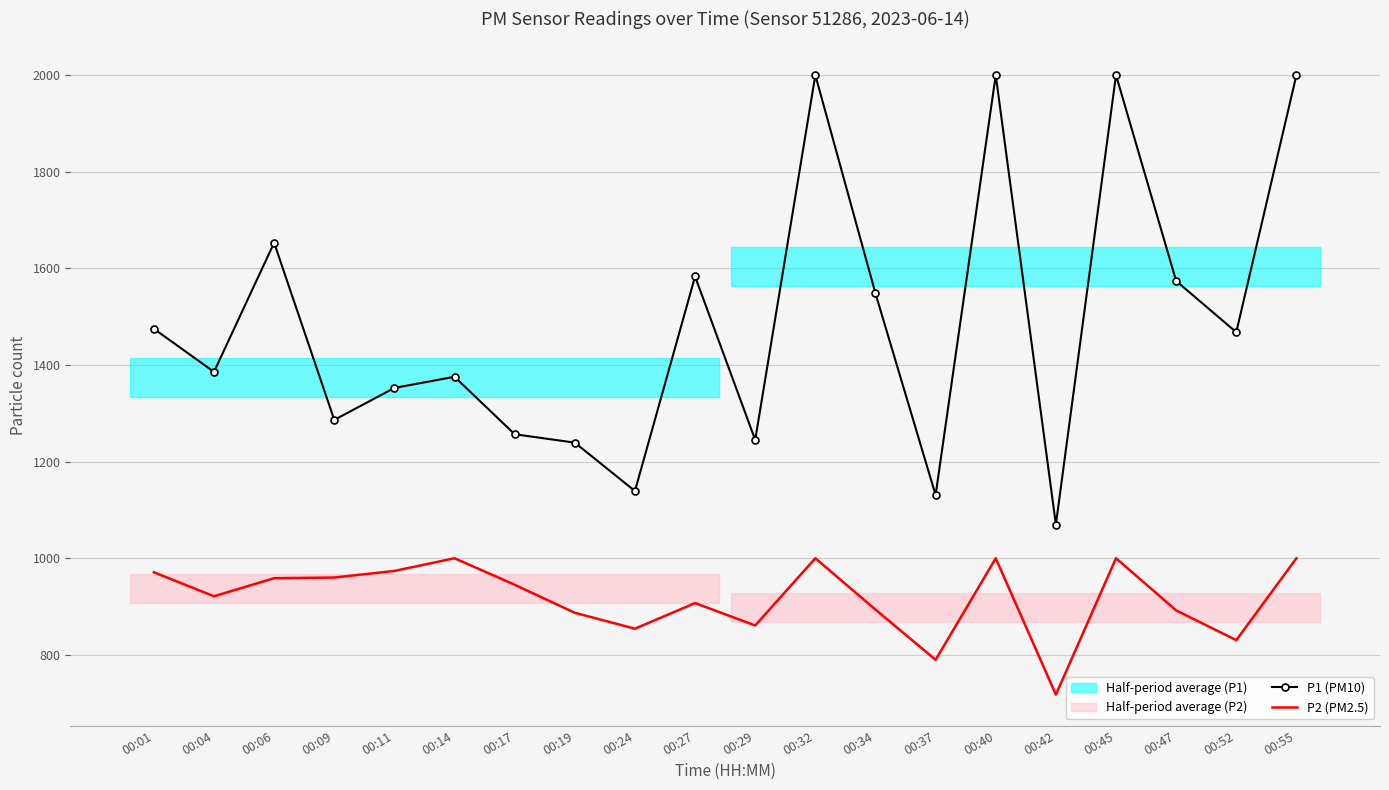

Where is P1 (PM10) nearest to the value 1534?

00:34